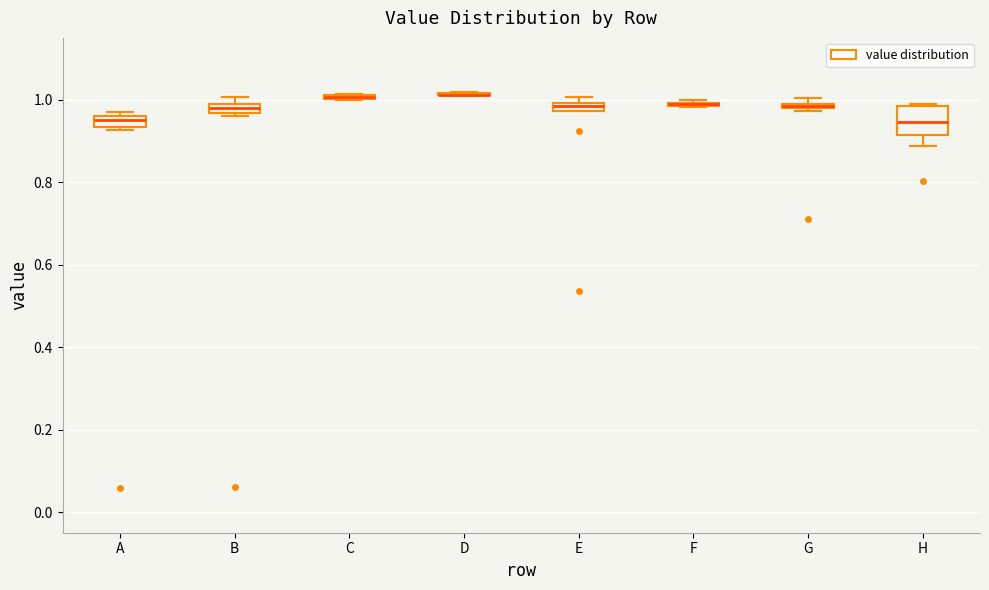

Which box is the tallest, from its lower edge to its upper edge?

H